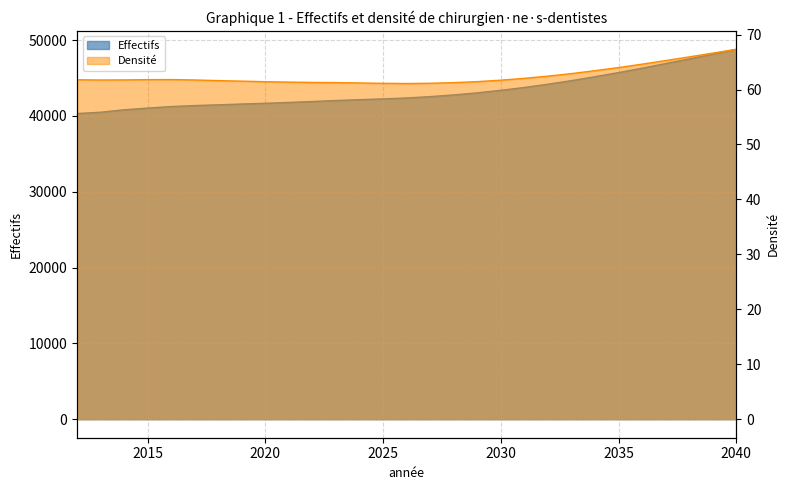

Where is the first local maximum for Densité?

2016